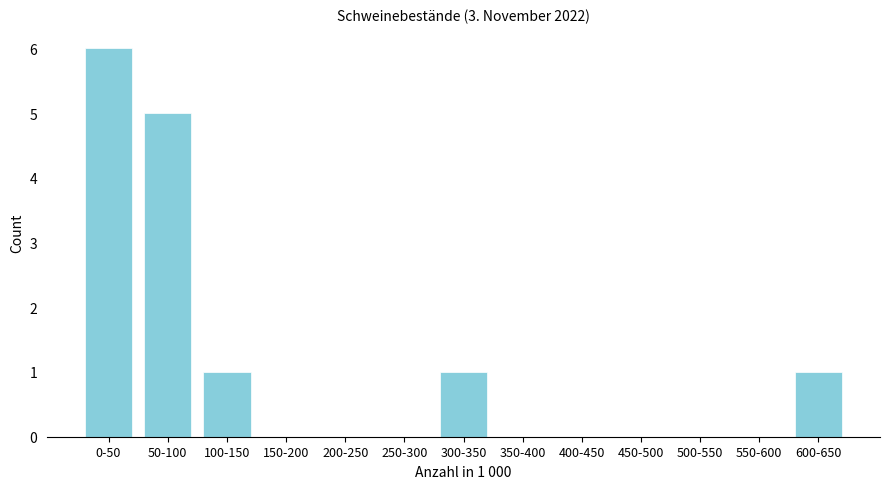

Reading left to right, transcribe all the data shown in this chart.

0-50=6	50-100=5	100-150=1	150-200=0	200-250=0	250-300=0	300-350=1	350-400=0	400-450=0	450-500=0	500-550=0	550-600=0	600-650=1